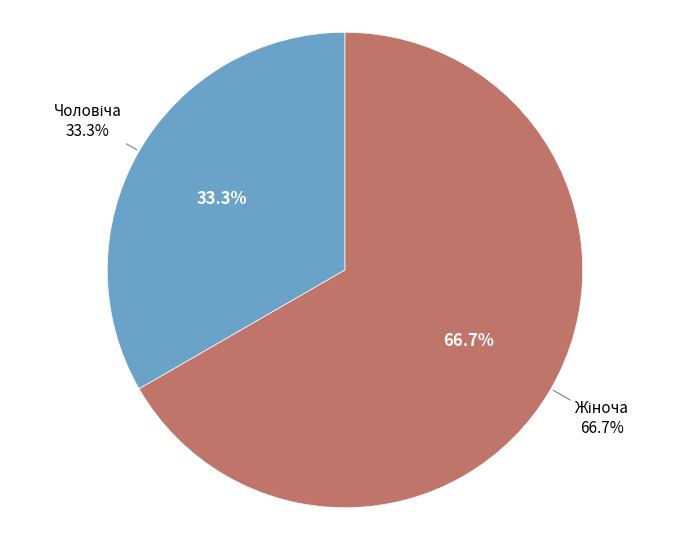

Rank the categories by value from lowest to highest.

Чоловіча, Жіноча